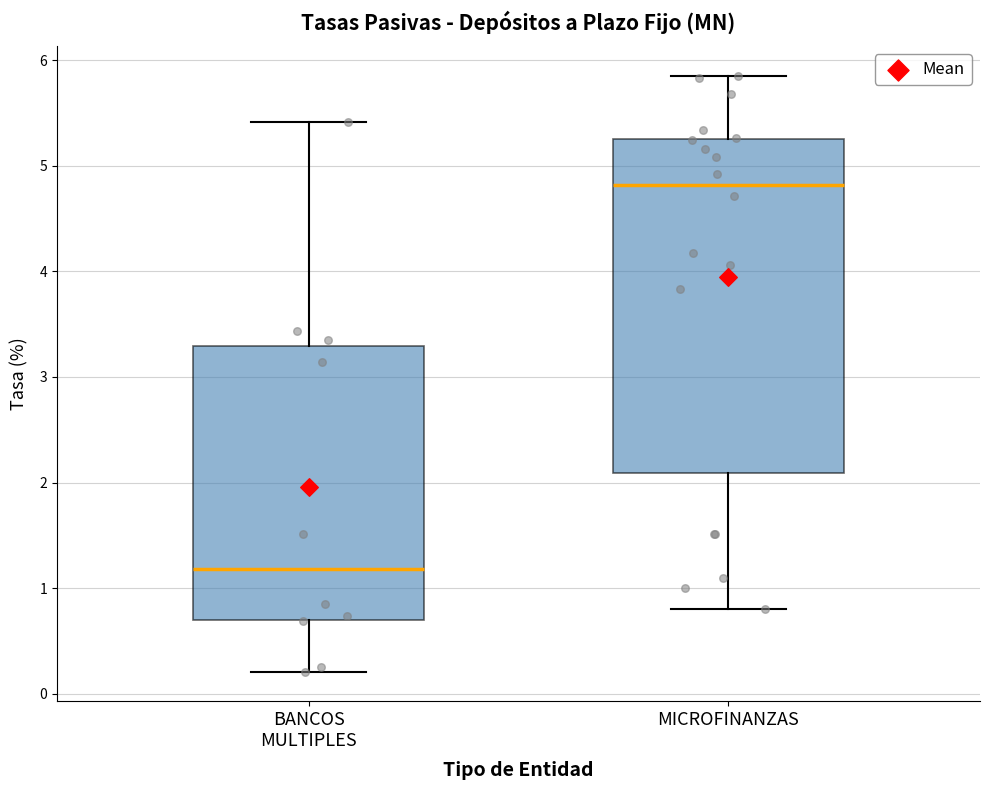

Reading left to right, transcribe this box plot: for each box, give where its median line is, the range the box spans, and where its two whiskers end, as read against the y-axis. The values are not printed on the chart, so give them approximately, as read against the axis.

BANCOS MULTIPLES: median 1.2, box 0.7 to 3.3, whiskers 0.2 to 5.4
MICROFINANZAS: median 4.8, box 2.1 to 5.3, whiskers 0.8 to 5.9